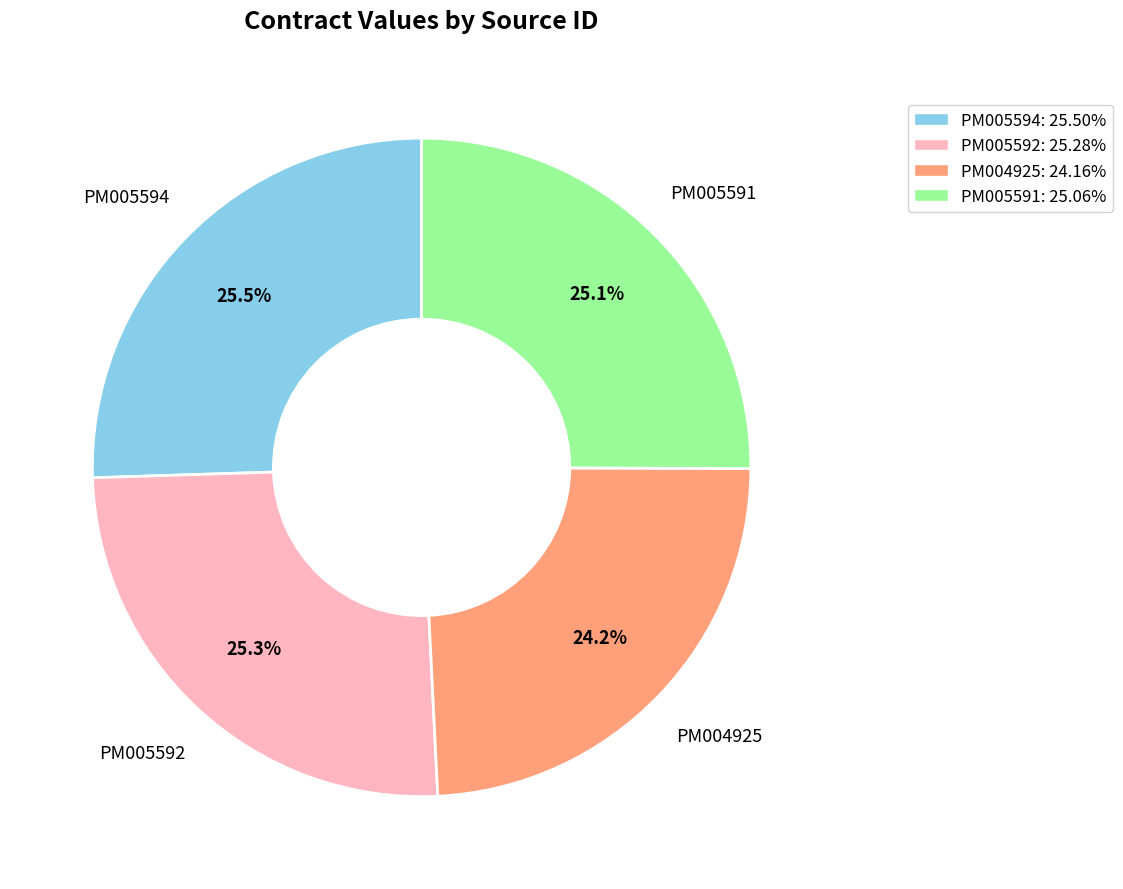

To the nearest percent, what is the average slice percentage?

25%